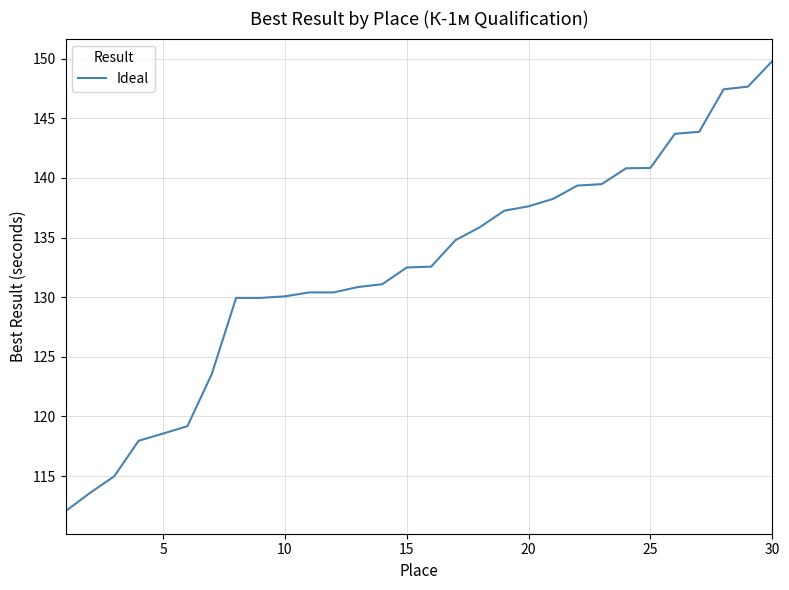

Does the chart have visible grid lines?

Yes